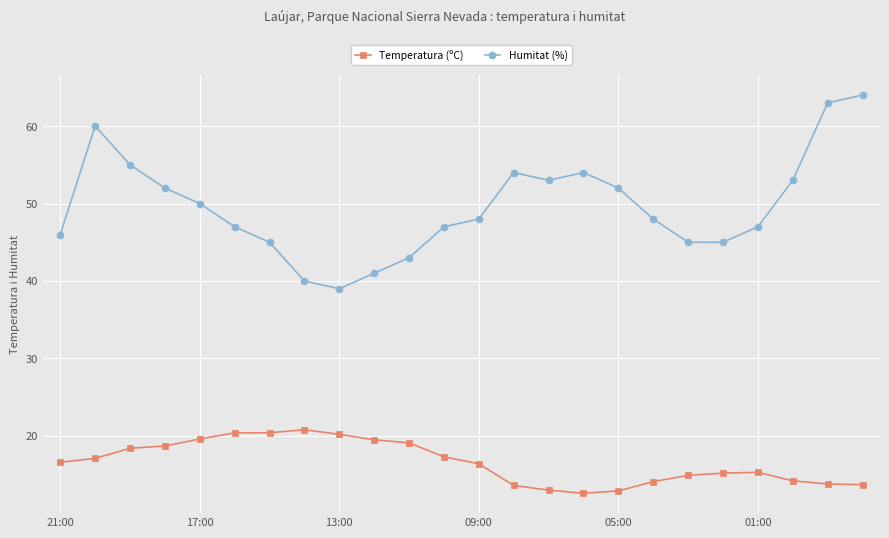

True or false: Temperatura (ºC) and Humitat (%) intersect in this chart.

False